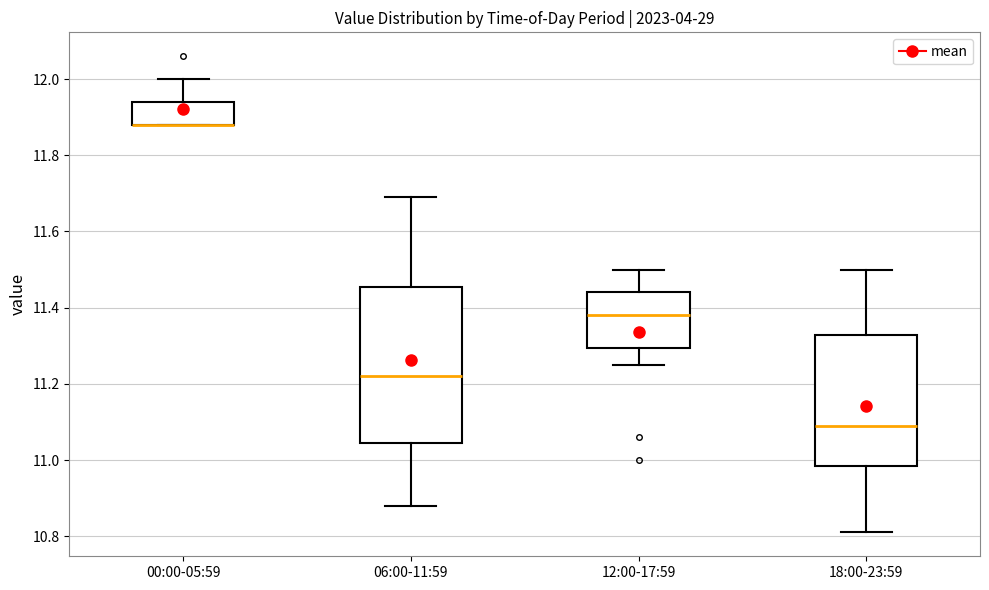

Where does the median line of the box for 06:00-11:59 sit on the y-axis? The values are not printed on the chart, so give them approximately, as read against the axis.

11.22